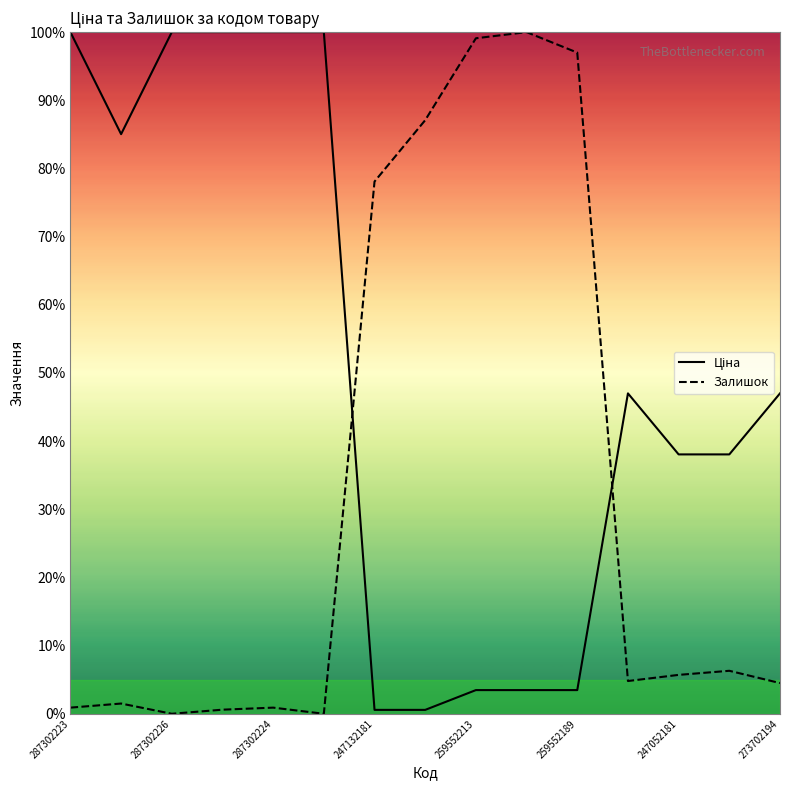

How many lines are shown in the chart?

2